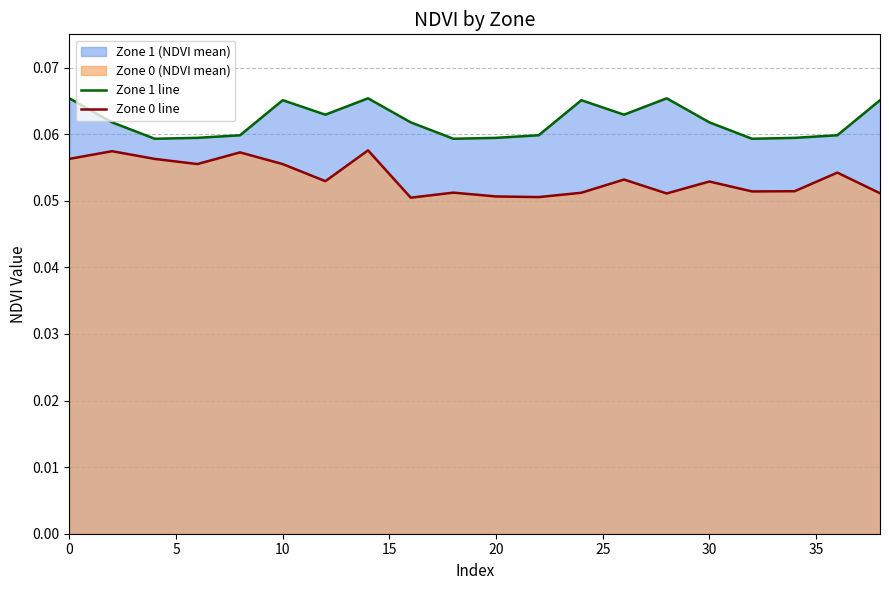

How many lines are shown in the chart?

2